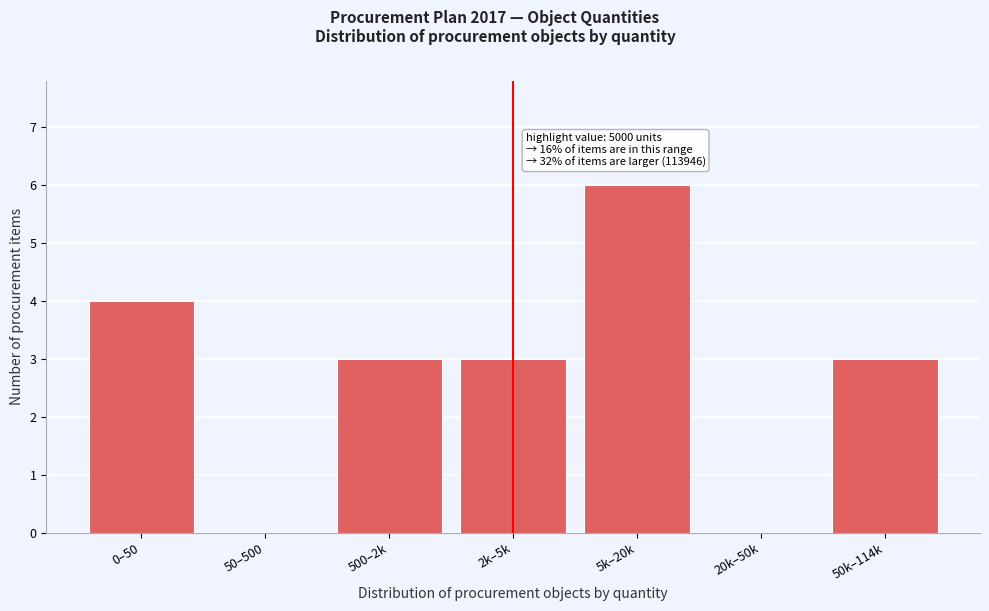

Reading right to left, list all the values displayed in this chart.

50k–114k=3	20k–50k=0	5k–20k=6	2k–5k=3	500–2k=3	50–500=0	0–50=4